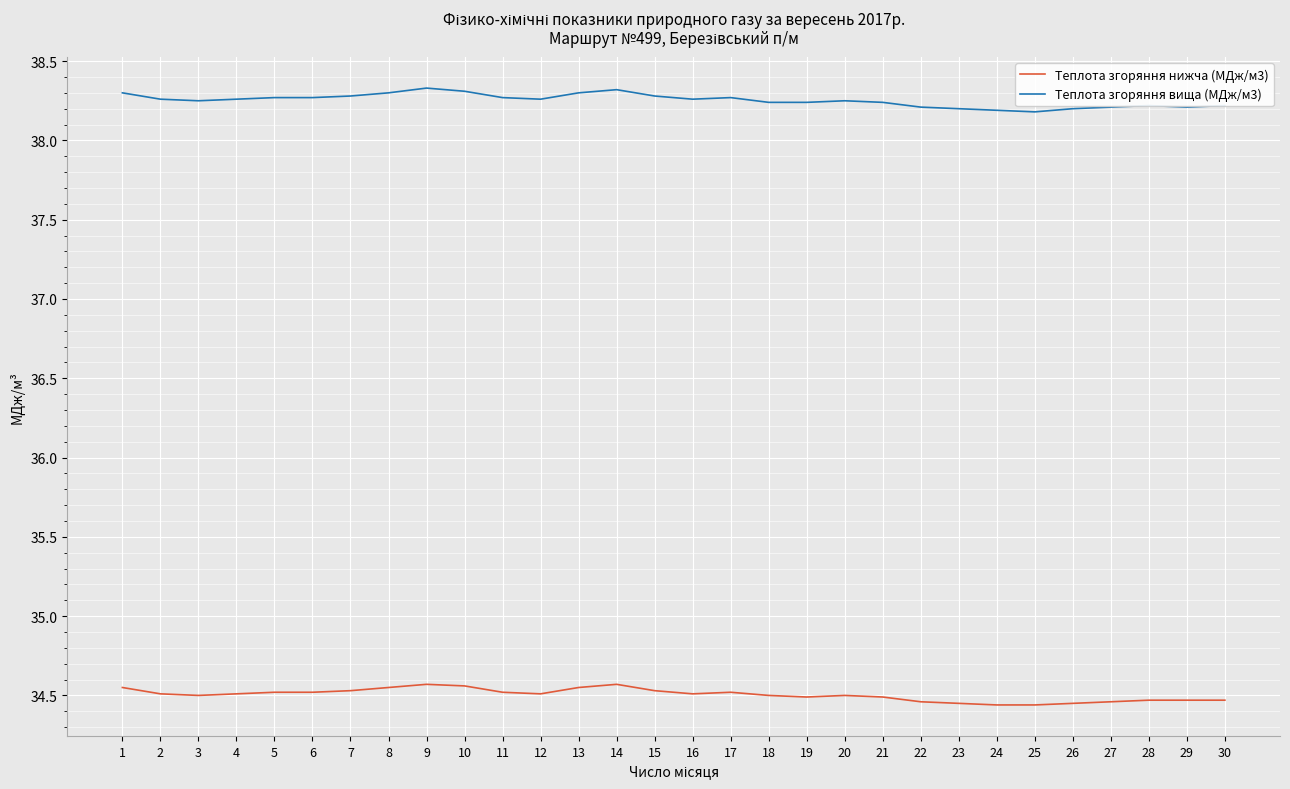

The Теплота згоряння нижча (МДж/м3) series shows 45.0 at 24. True or false?

False